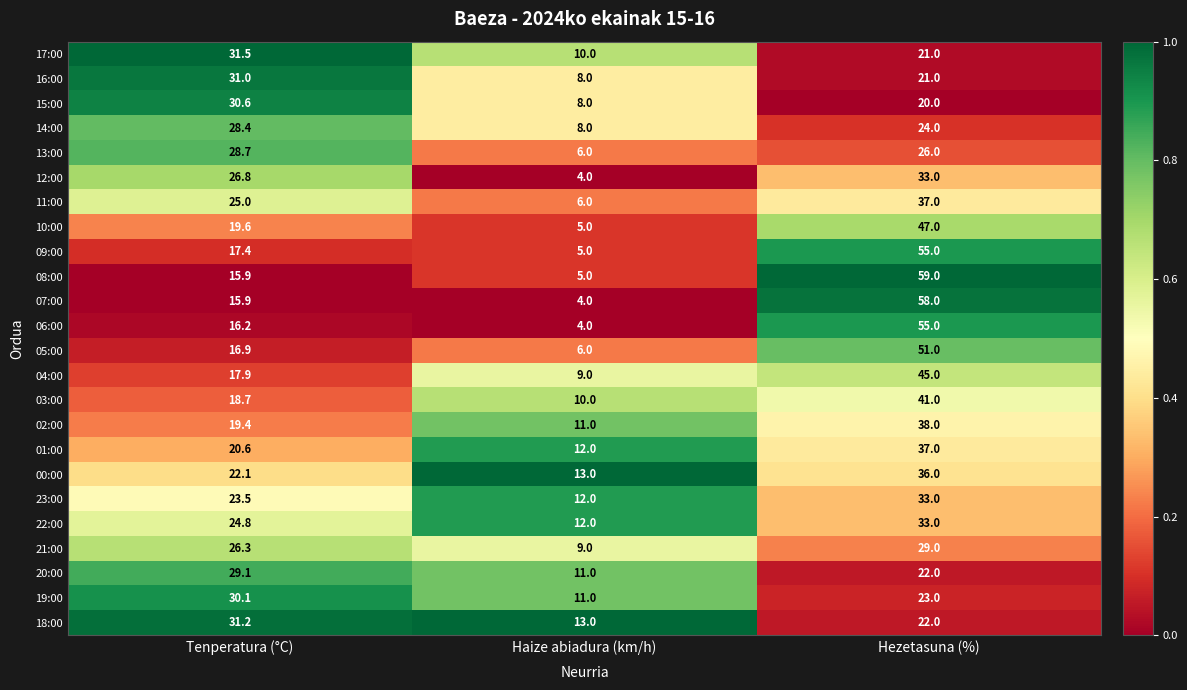

What is the difference between the highest and lowest values at Tenperatura (°C)?

15.6